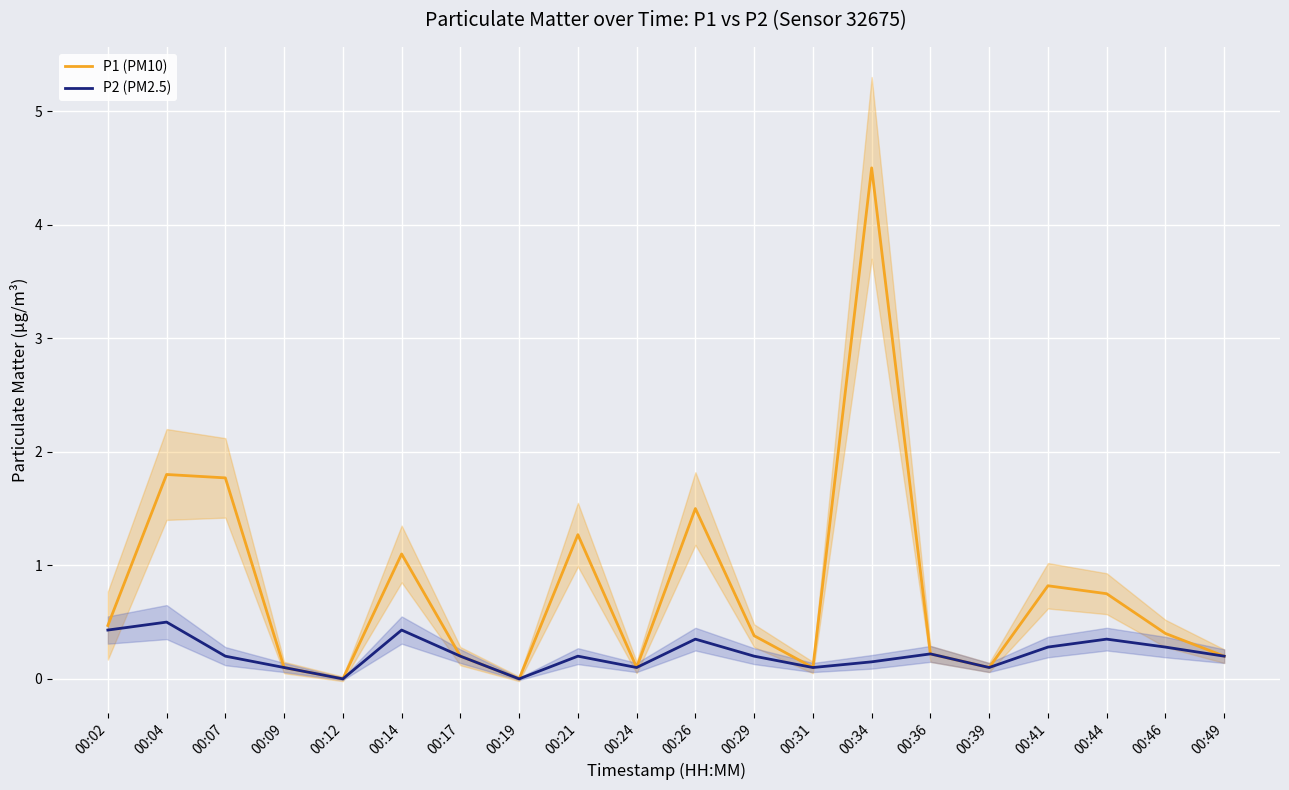

Which series has the largest total across all categories?

P1 (PM10)